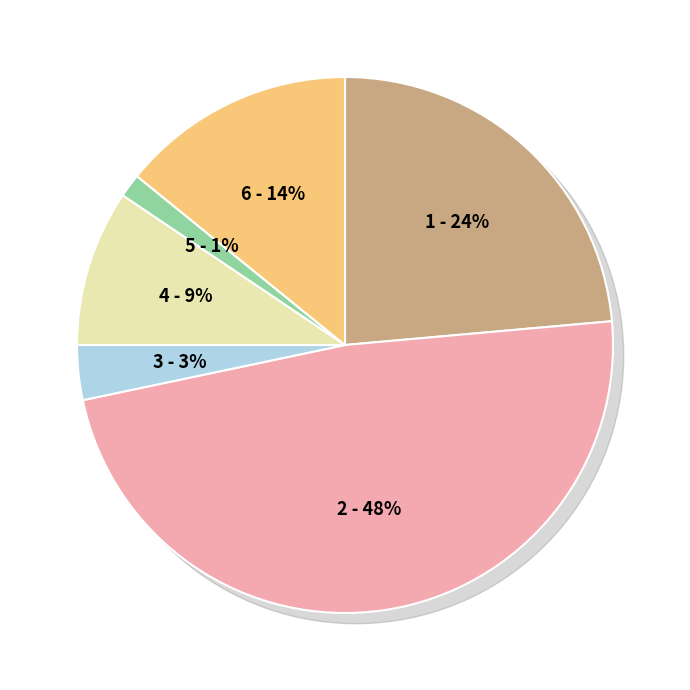

Is it true that 外部衝撃による起因 is 24% of the pie?

True